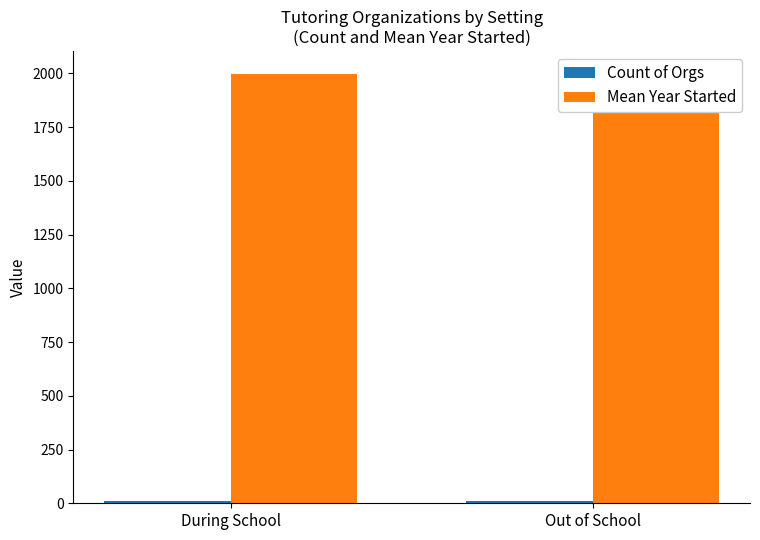

What is the sum of all Mean Year Started values?

4000